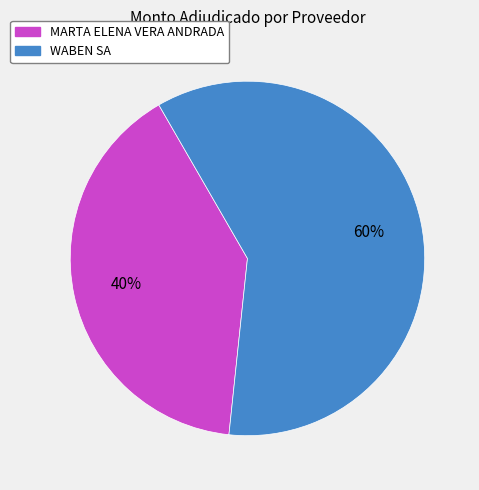

Count the number of slices in the pie.

2